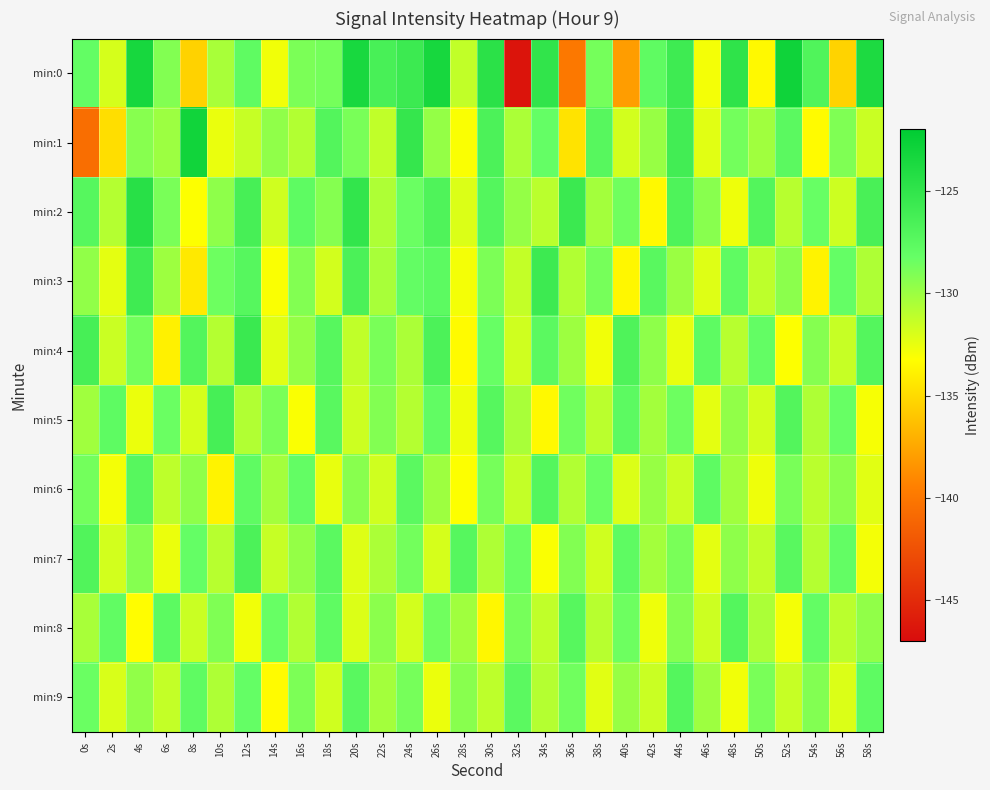

At which category is the sum across all series the highest?

4s